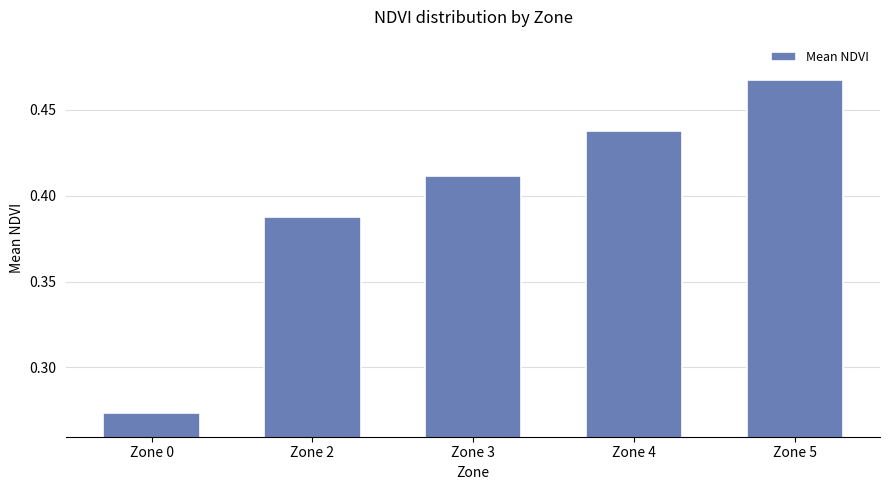

List the labels in order of value, smallest first.

Zone 0, Zone 2, Zone 3, Zone 4, Zone 5